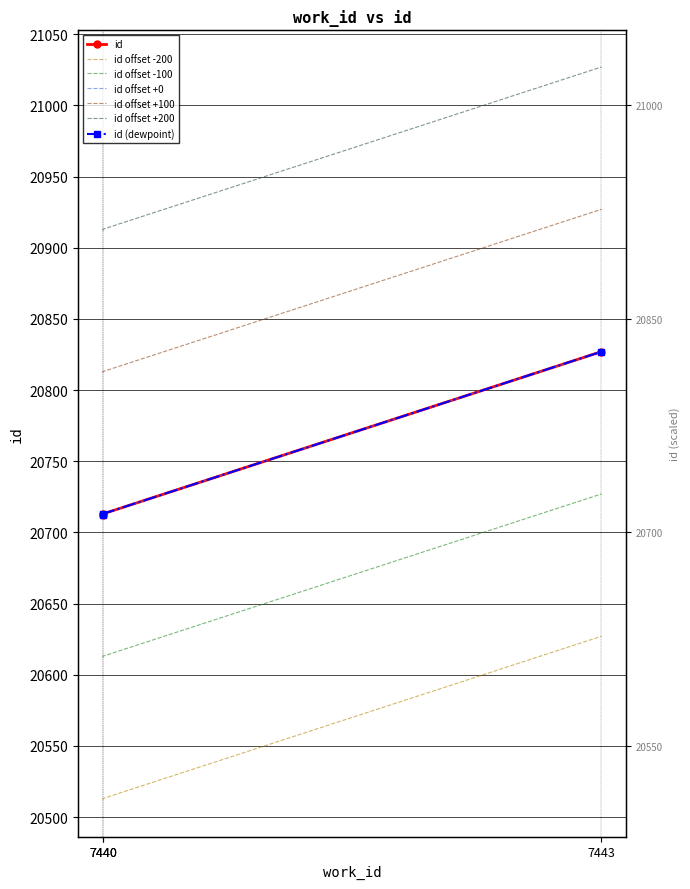

Approximately how many times larger is the value at 7440 compared to 7443?

1.0